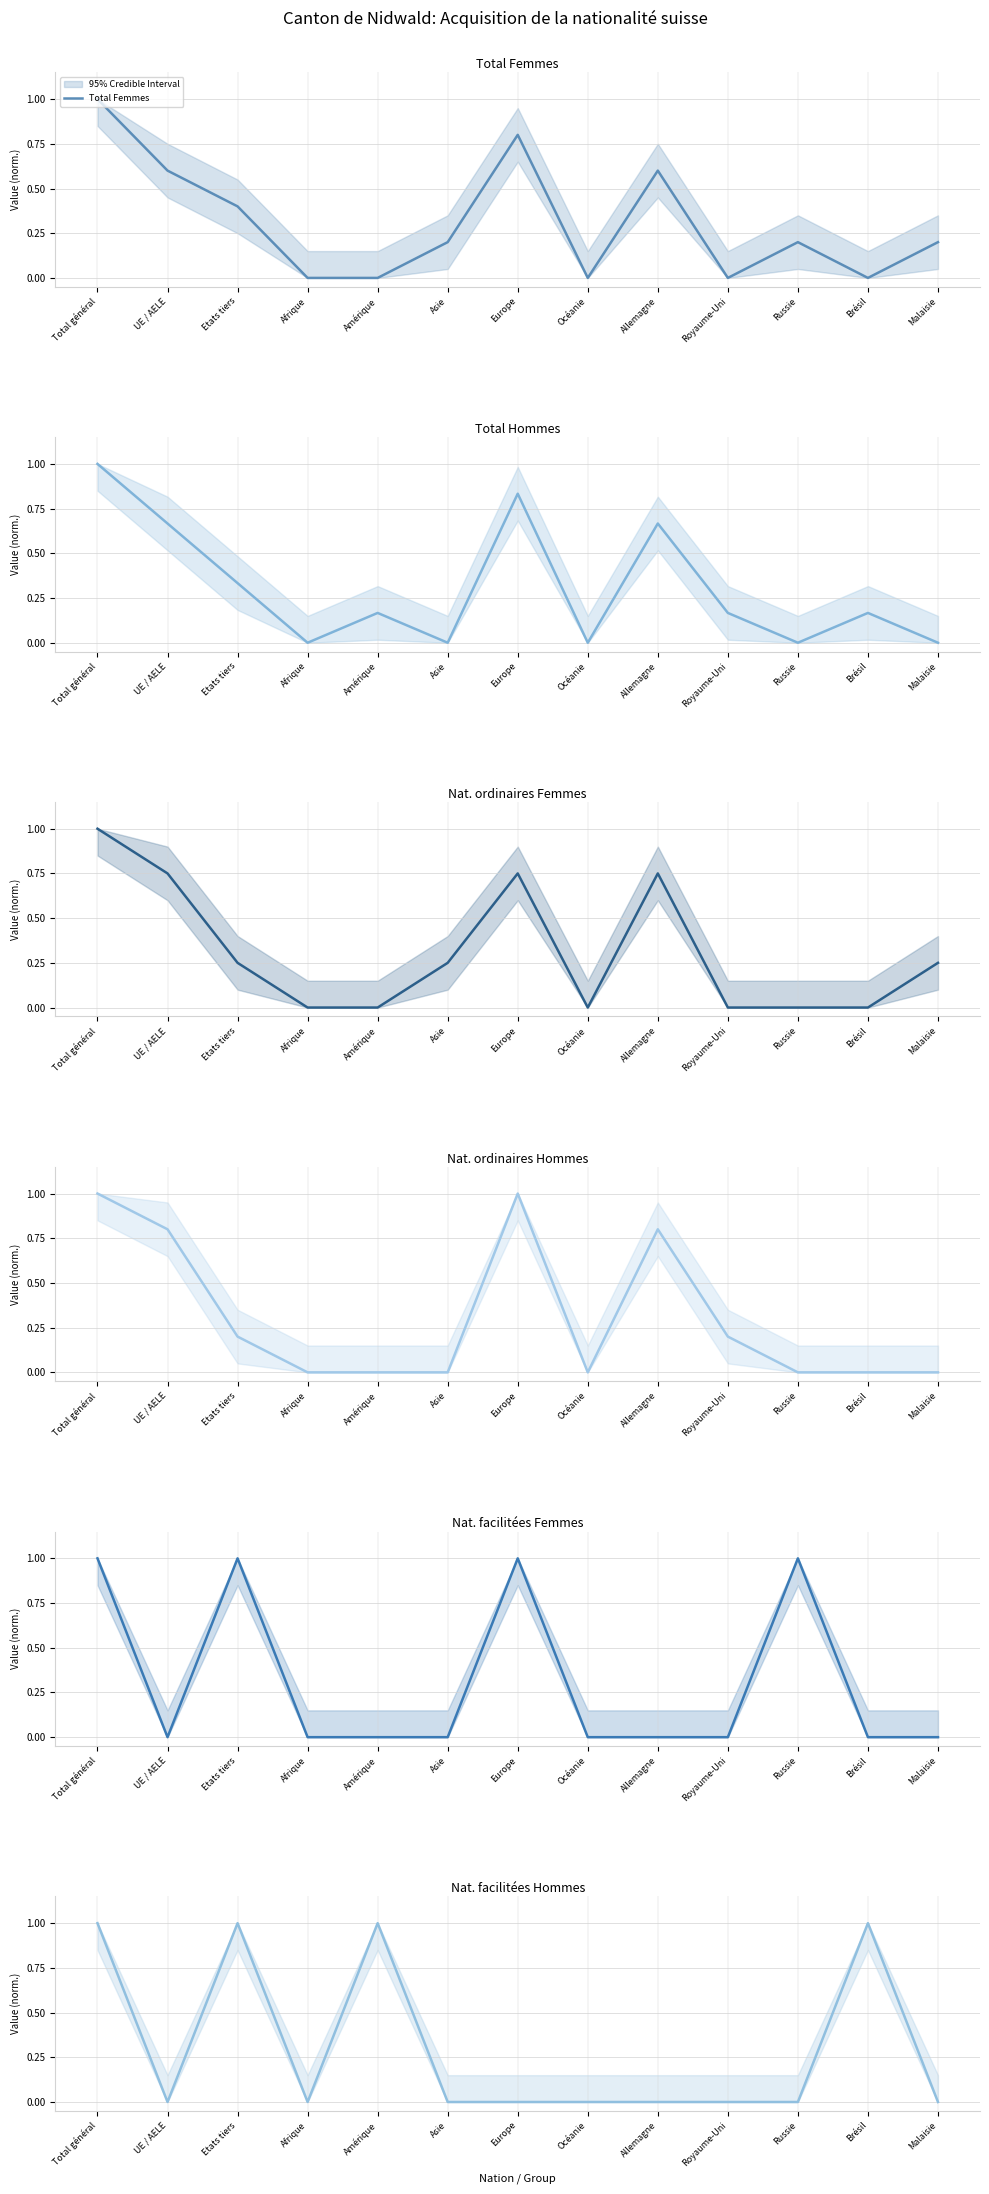

Which category has the highest value across all series?

Total général